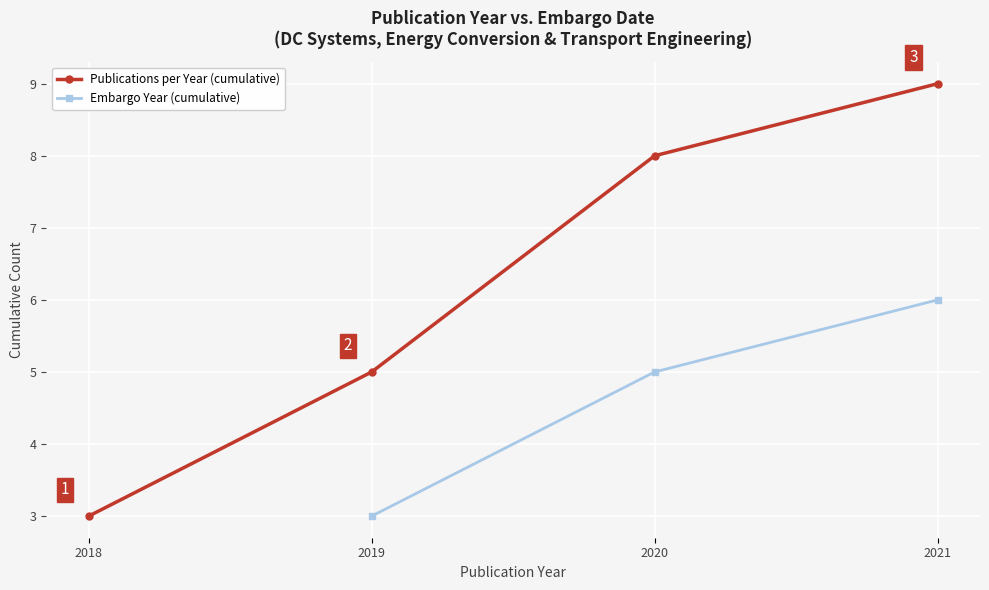

The chart shows a value of 2963 at 2019. True or false?

False